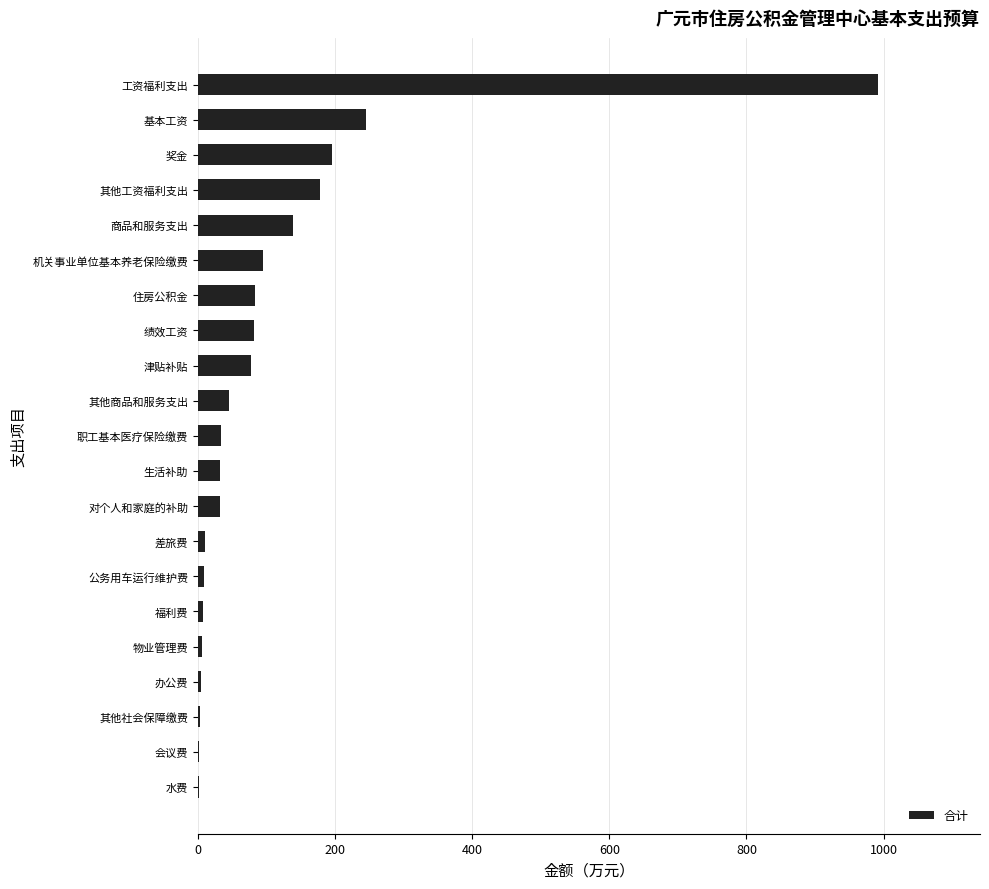

What is the maximum value shown in the chart?

991.8